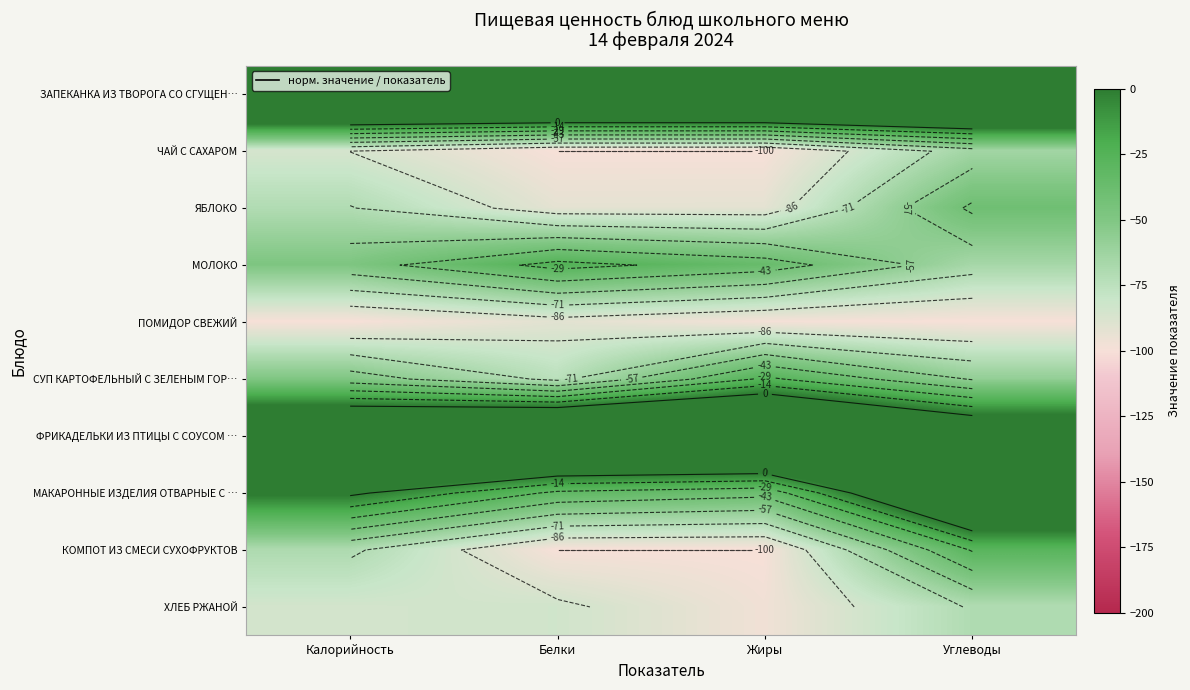

Is it true that ЧАЙ С САХАРОМ equals -107.3 at Углеводы?

False